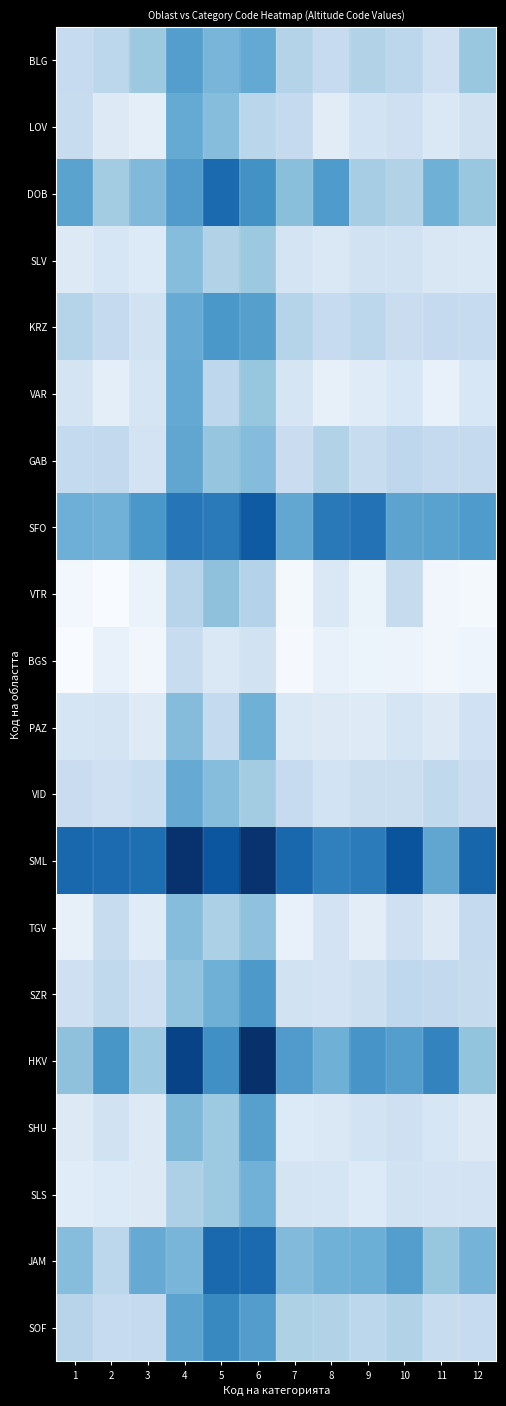

What is the greatest value displayed?

18.4